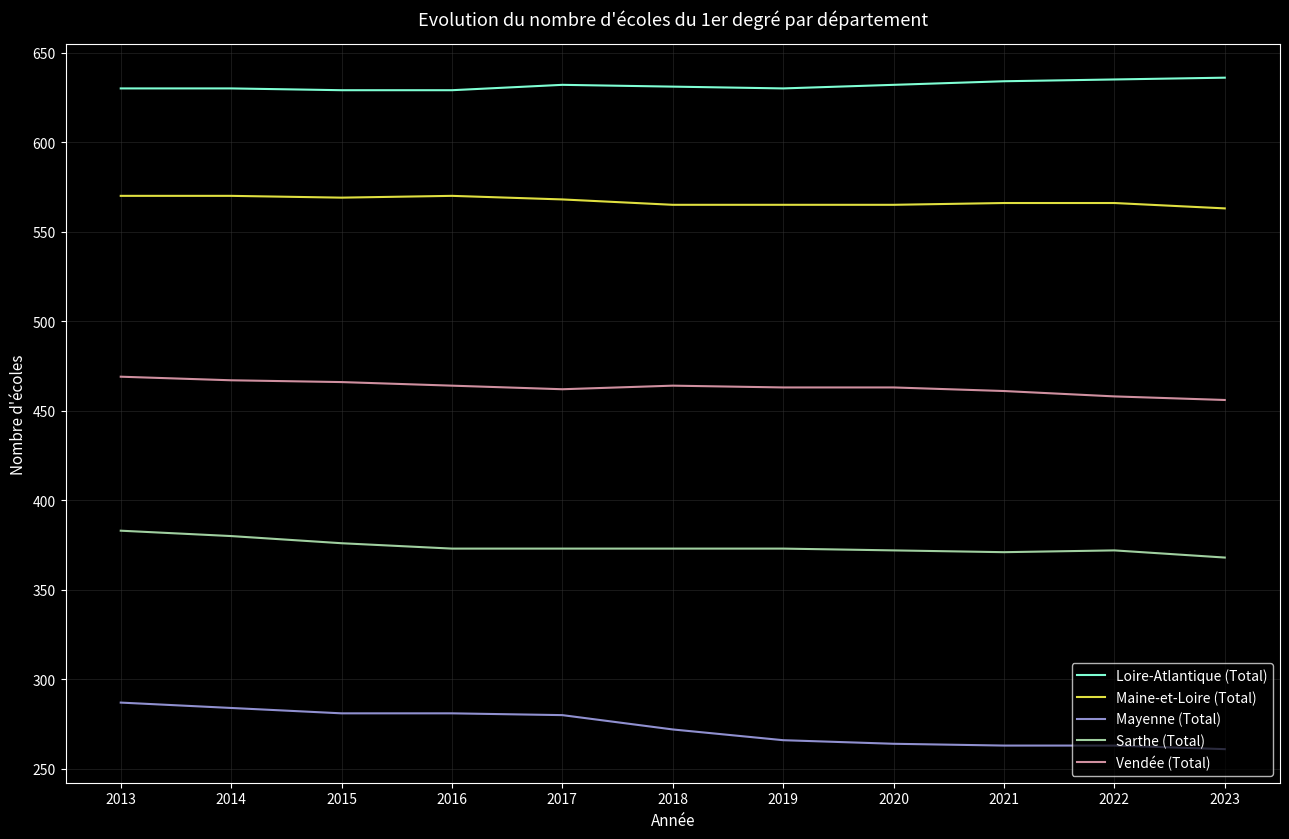

True or false: Loire-Atlantique (Total) has a value of 936 at 2016.

False